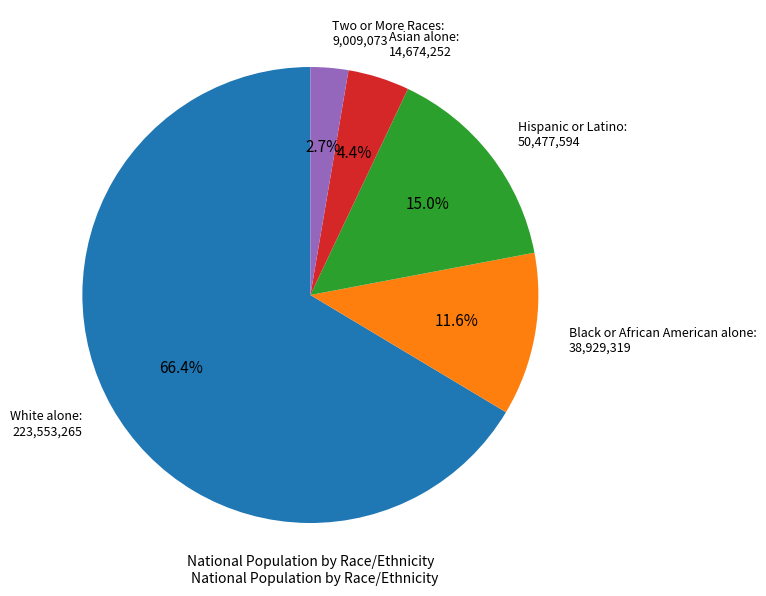

What is the largest slice in the pie chart?

White alone